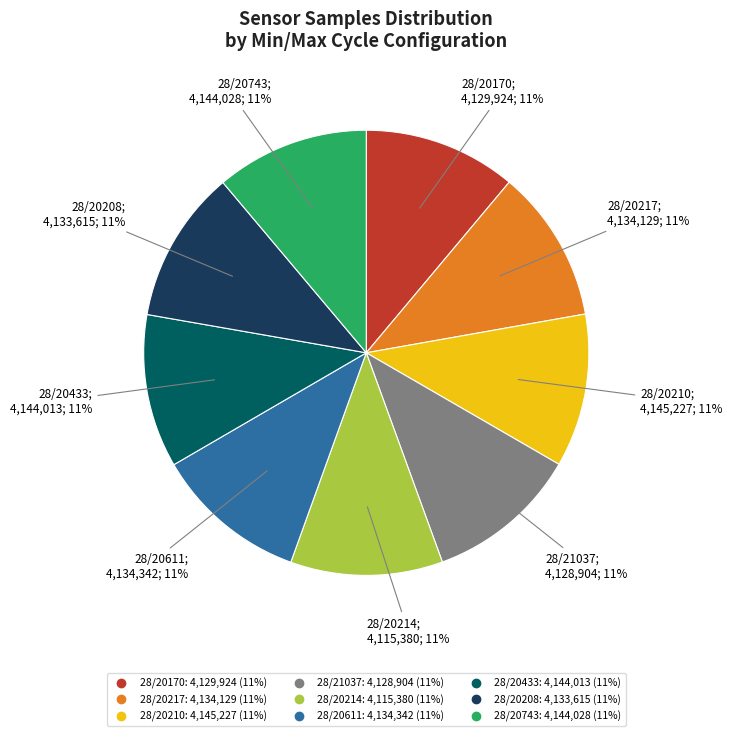

How many segments does this pie chart have?

9